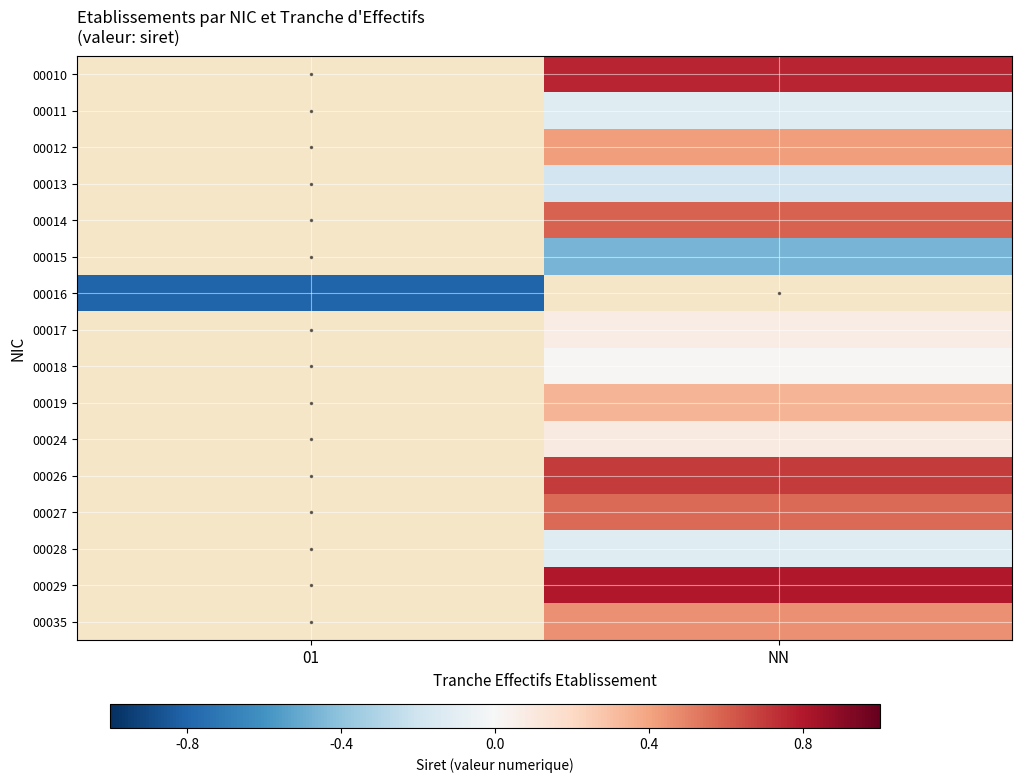

Is the value of 00011 at 01 greater than the value of 00018 at NN?

No